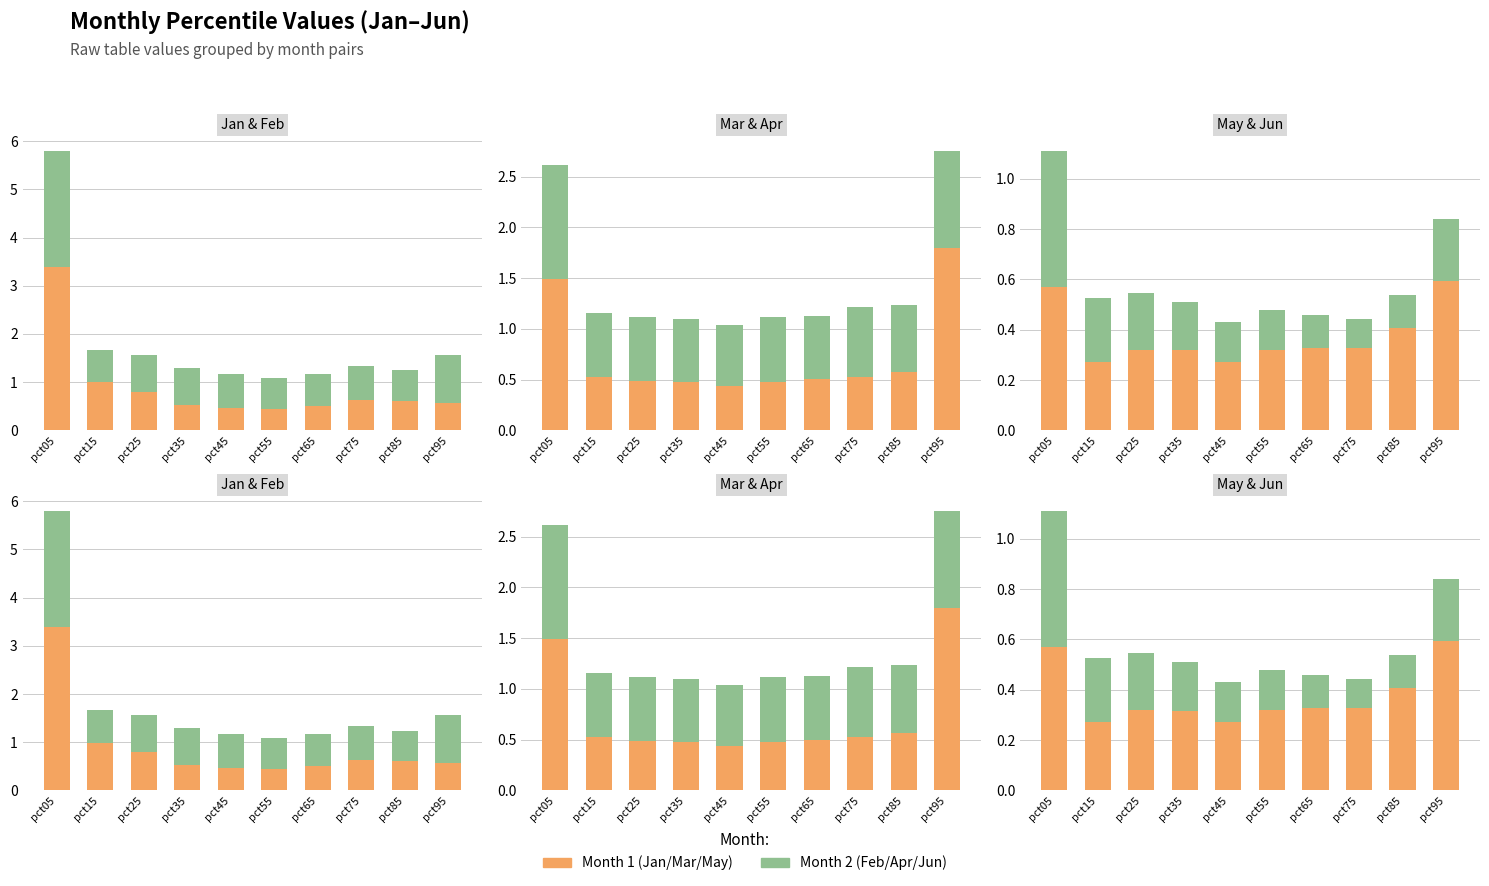

Reading left to right, extract all data points from this chart.

Jan: 3.4	1.0	0.8	0.5	0.5	0.4	0.5	0.6	0.6	0.6
Feb: 2.4	0.7	0.8	0.8	0.7	0.7	0.7	0.7	0.6	1.0
Mar: 1.5	0.5	0.5	0.5	0.4	0.5	0.5	0.5	0.6	1.8
Apr: 1.1	0.6	0.6	0.6	0.6	0.6	0.6	0.7	0.7	1.0
May: 0.6	0.3	0.3	0.3	0.3	0.3	0.3	0.3	0.4	0.6
Jun: 0.5	0.3	0.2	0.2	0.2	0.2	0.1	0.1	0.1	0.2